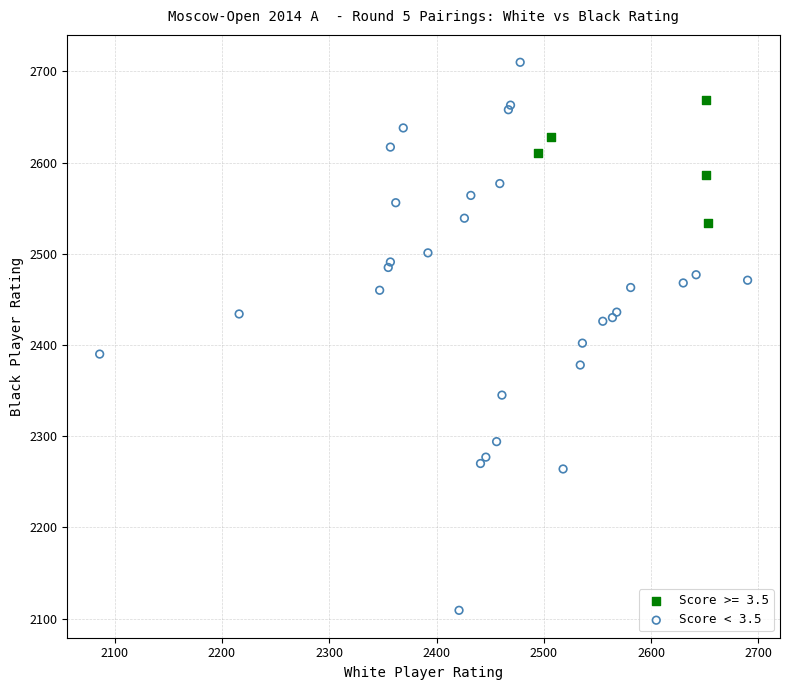

Which series reaches the minimum Y coordinate?

Score < 3.5